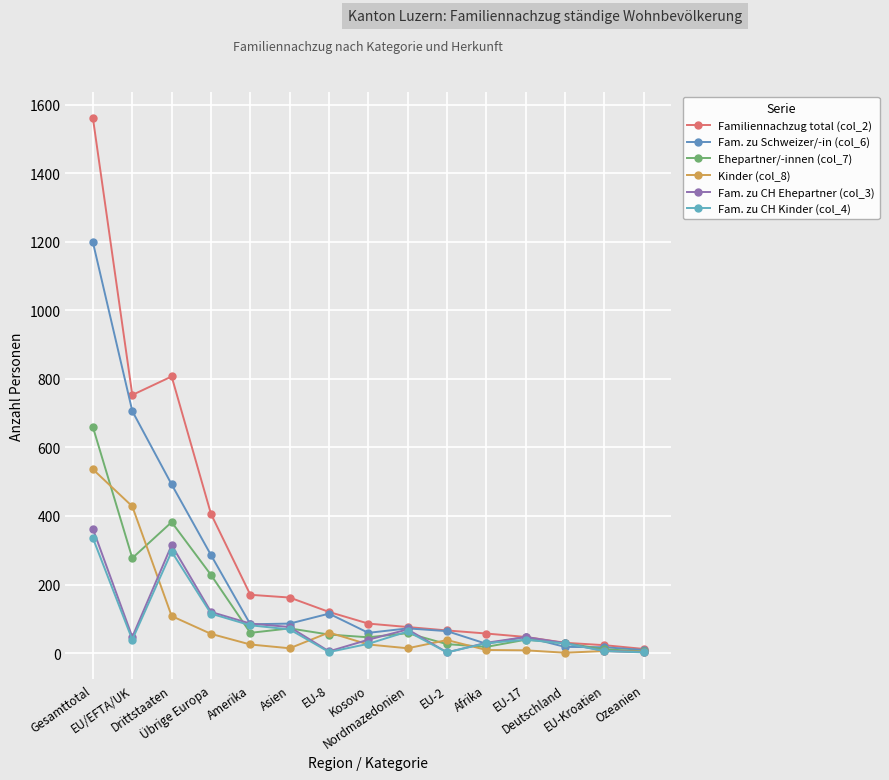

What is the difference between the maximum and second lowest values in the Fam. zu CH Kinder (col_4) series?

333